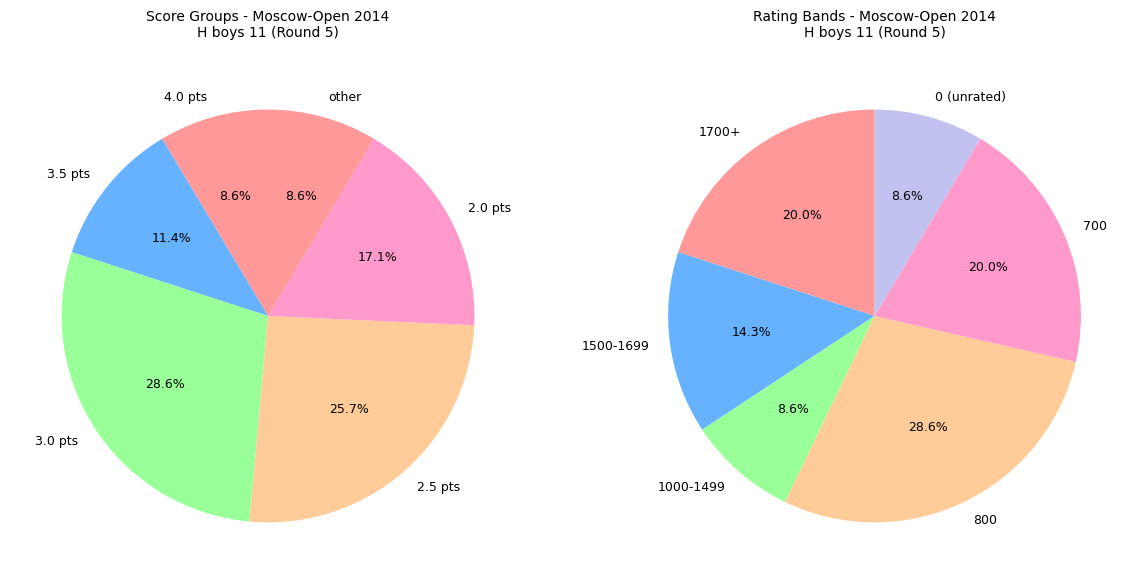

Does Vasiliev Georgiy account for over 50% of the chart?

No